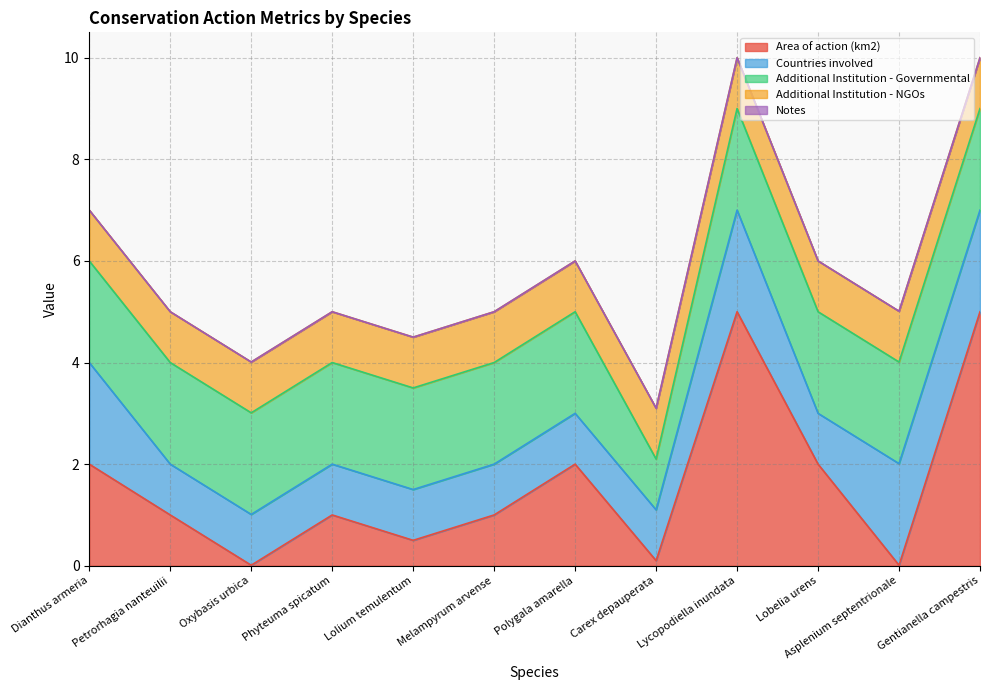

What is the difference between the Area of action (km2) values at Lobelia urens and Gentianella campestris?

3.0